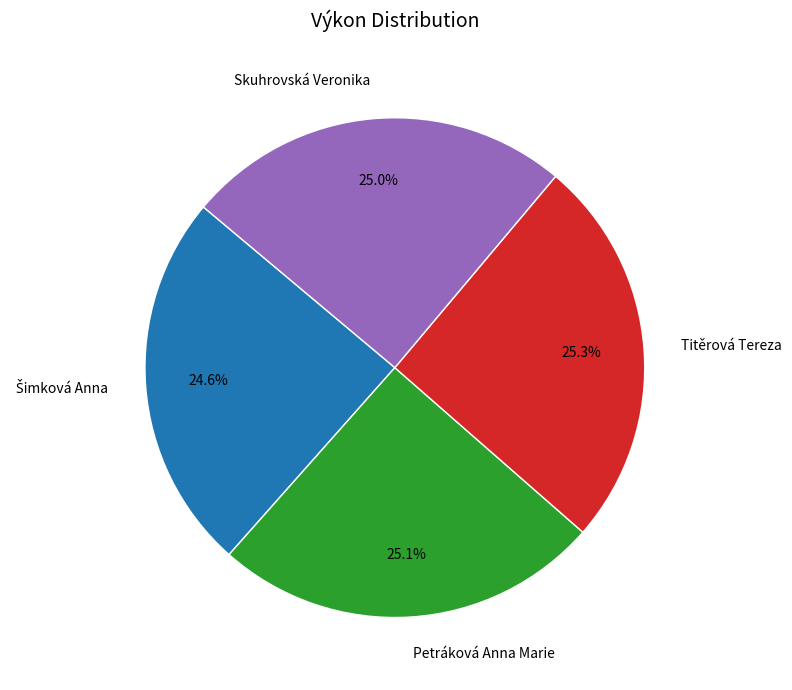

Is it true that Petráková Anna Marie is 25% of the pie?

True